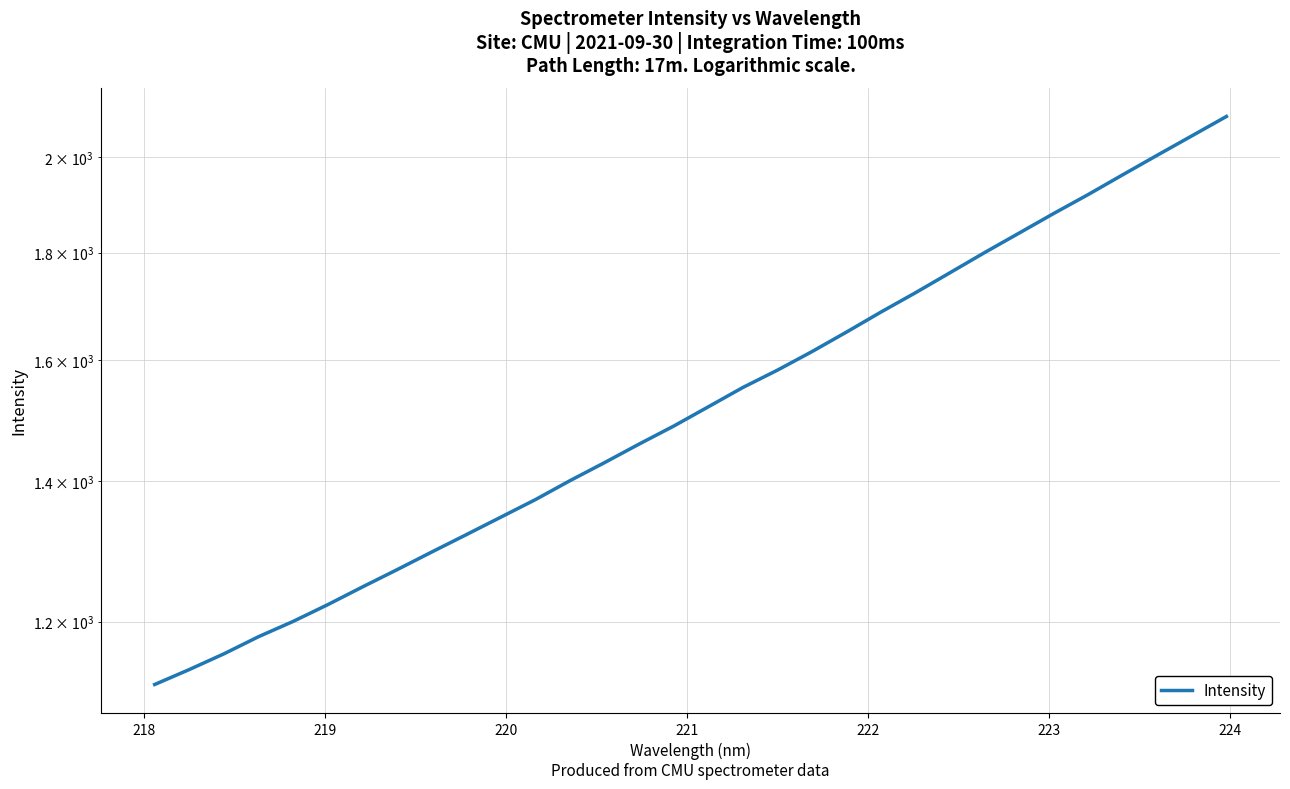

How many data points are less than 1519?

16